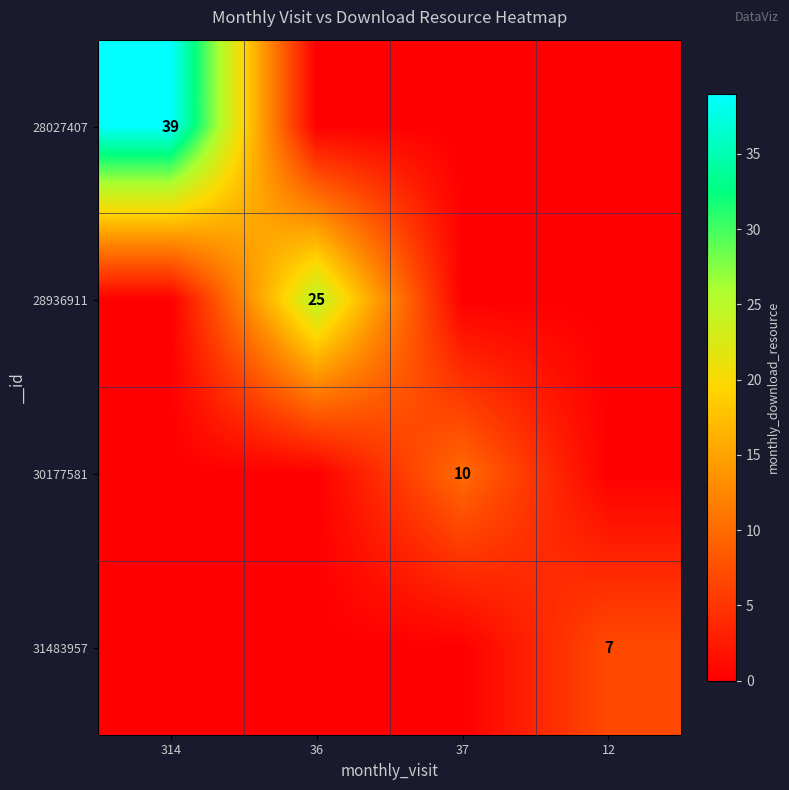

Is the value of 28027407 at 314 greater than the value of 31483957 at 12?

Yes